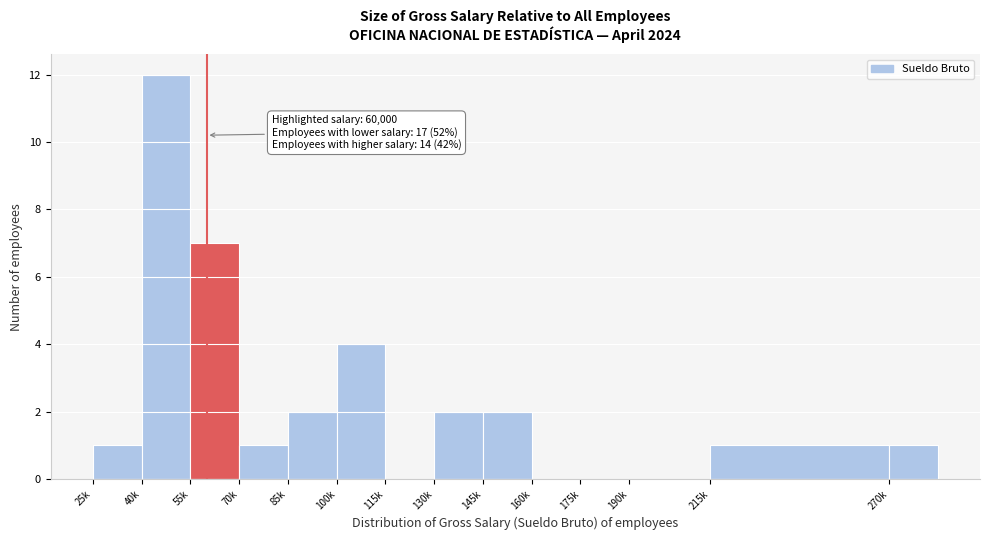

Reading left to right, transcribe all the data shown in this chart.

25k=1	40k=12	55k=7	70k=1	85k=2	100k=4	115k=0	130k=2	145k=2	160k=0	175k=0	190k=0	215k=1	270k=1